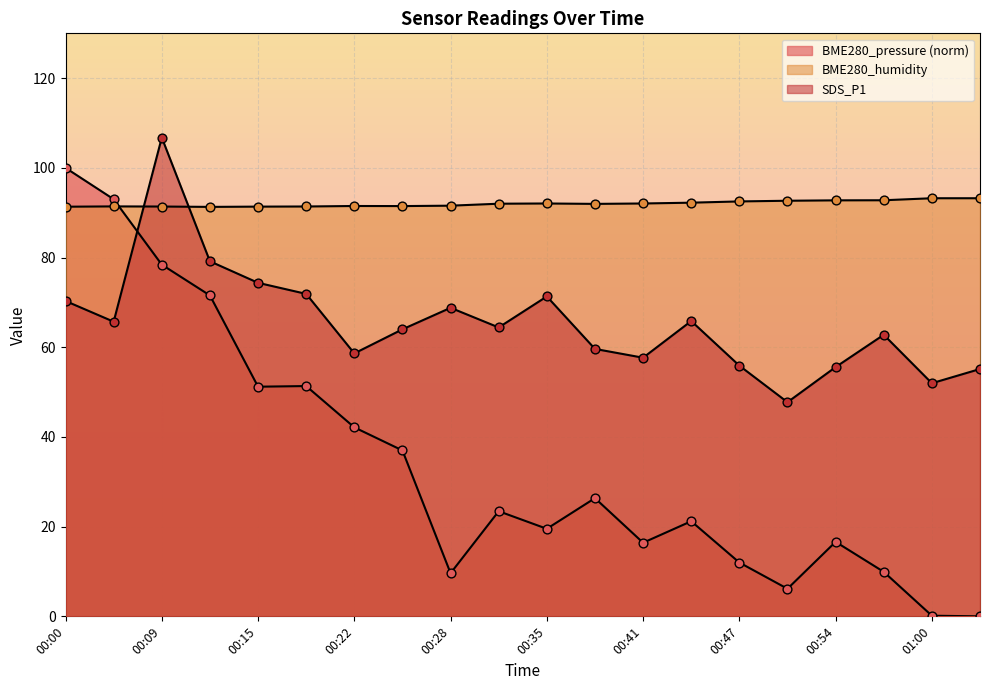

Which series has the widest spread of Y values?

BME280_pressure